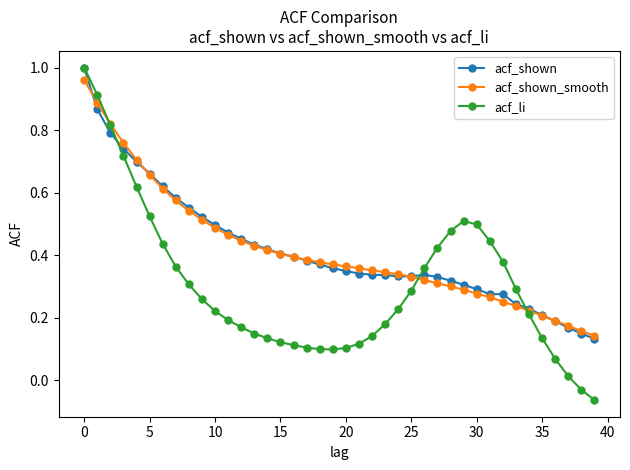

At how many categories does at least one series exceed 0?

40